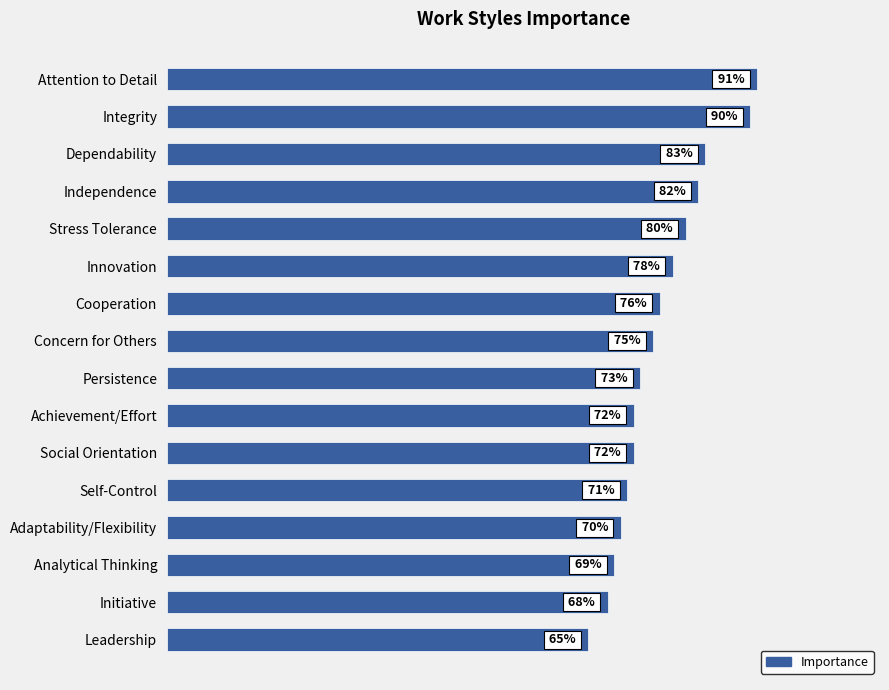

Between Initiative and Concern for Others, which is larger?

Concern for Others